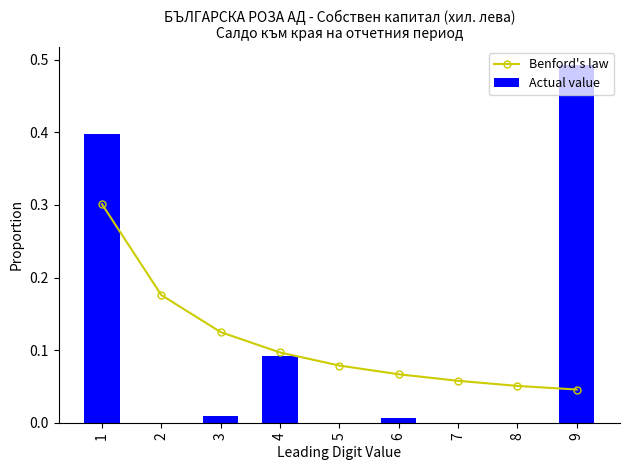

The value of Benford's law at 9 is 0.0. True or false?

False